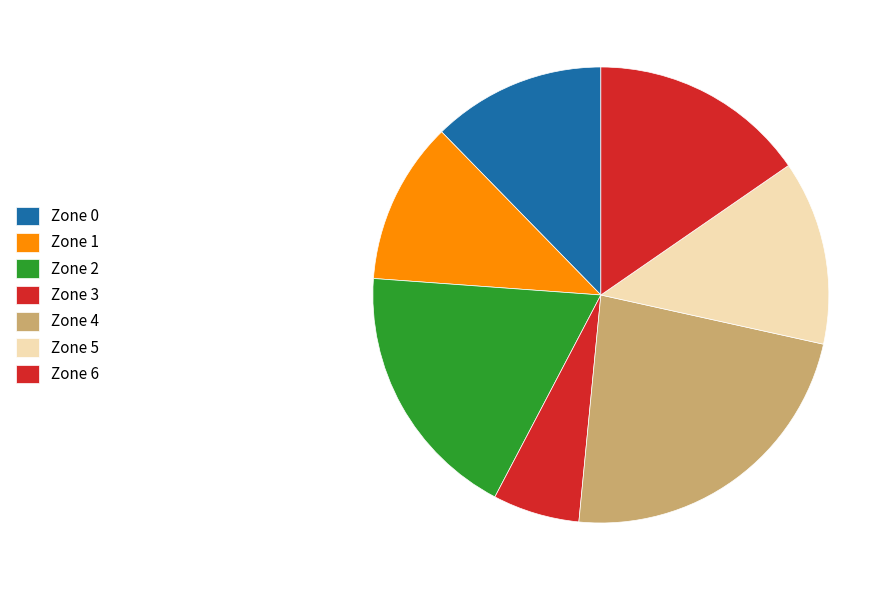

Rank the categories by value from lowest to highest.

Zone 3, Zone 1, Zone 0, Zone 5, Zone 6, Zone 2, Zone 4